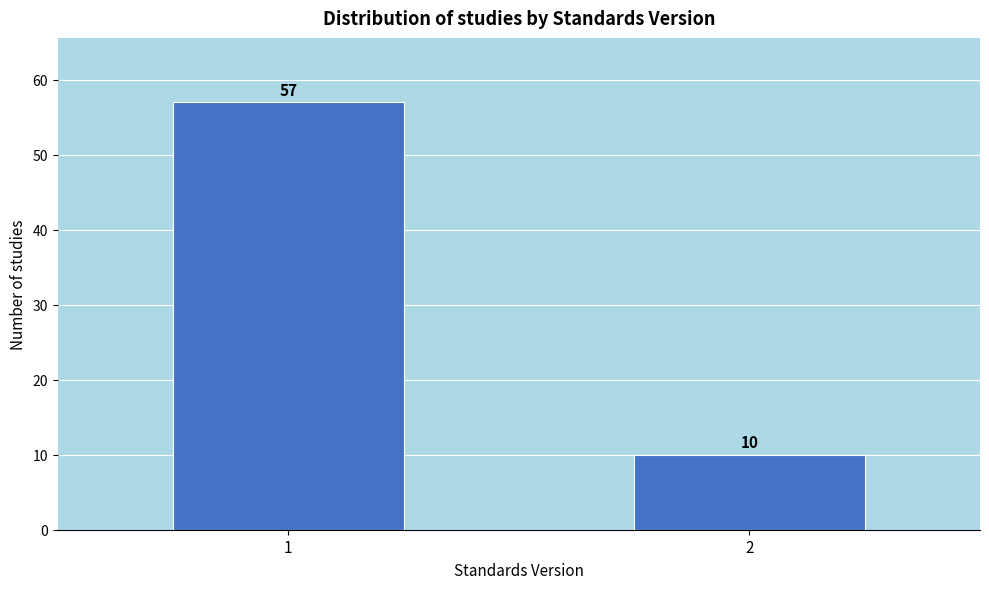

Reading left to right, transcribe all the data shown in this chart.

57	10